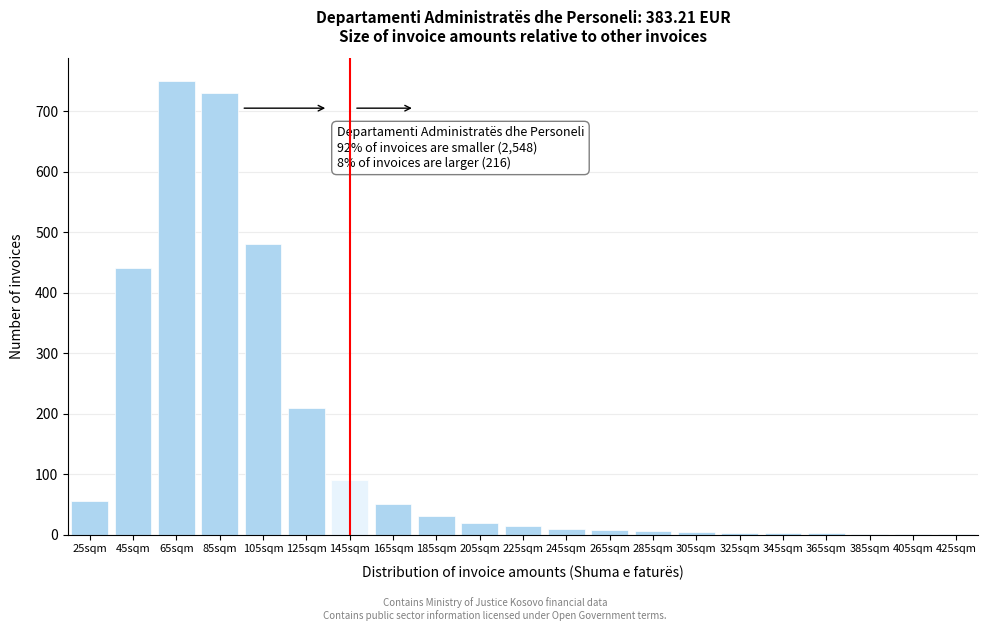

What is the ratio of the value at 85sqm to the value at 145sqm?

8.1